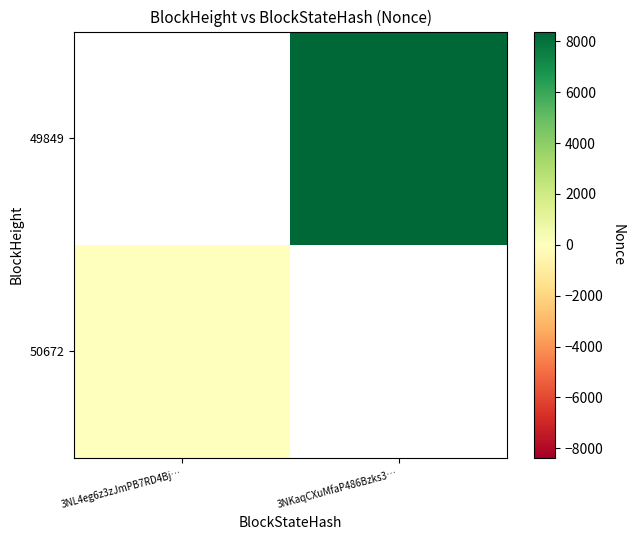

Is the value of 49849 at 3NKaqCXuMfaP486Bzks3… greater than the value of 50672 at 3NKaqCXuMfaP486Bzks3…?

No